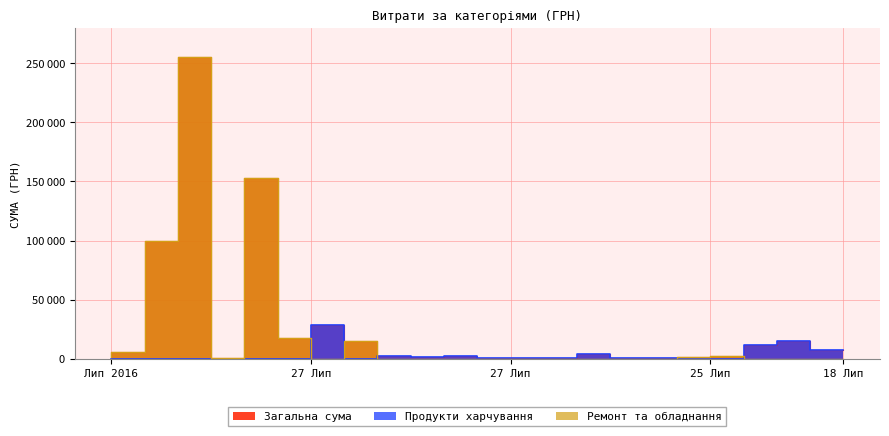

True or false: Ремонт та обладнання has a value of 2188.9 at 22.07.2016.

True